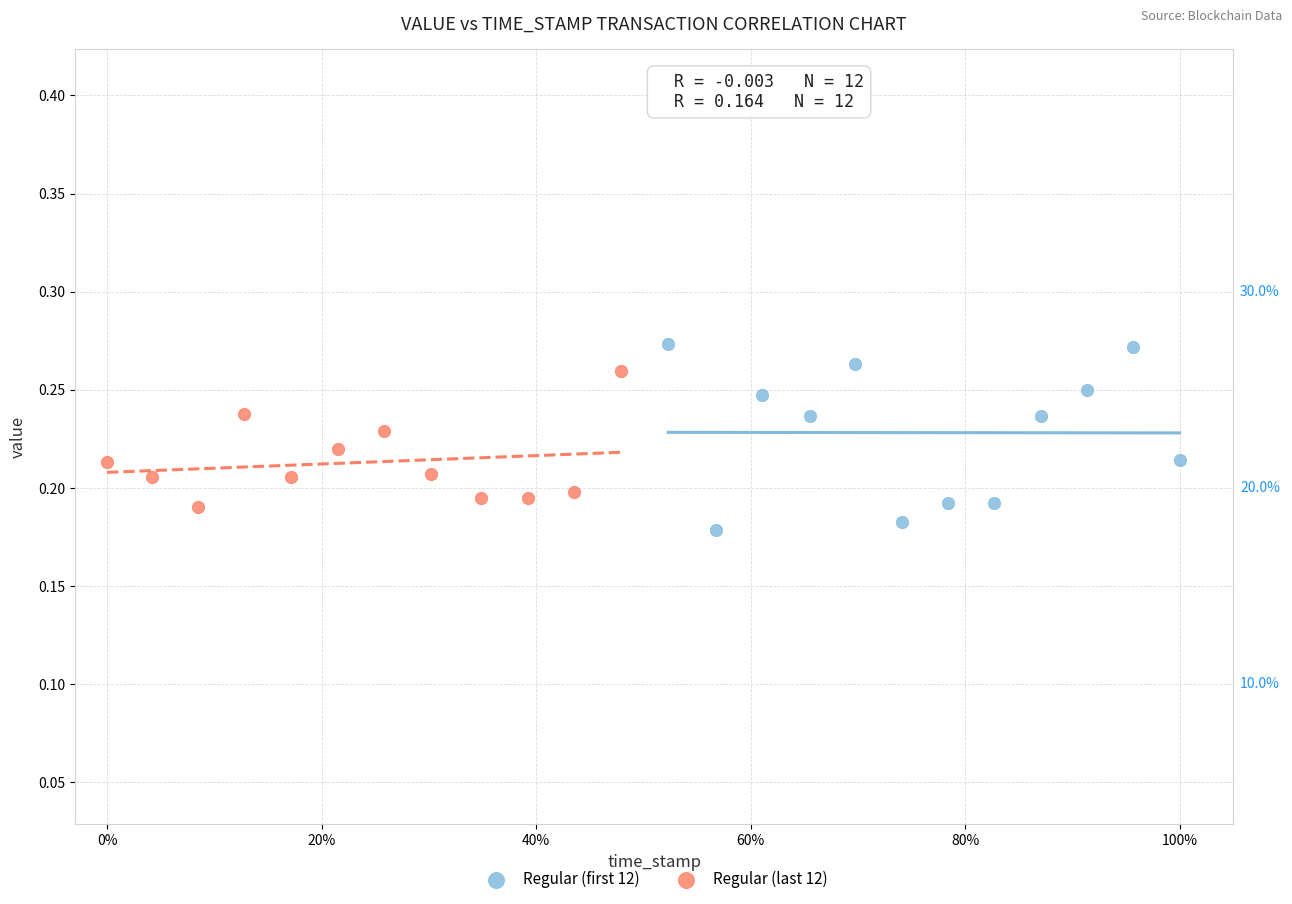

What are all the series names shown in the legend?

Regular (first 12), Regular (last 12)